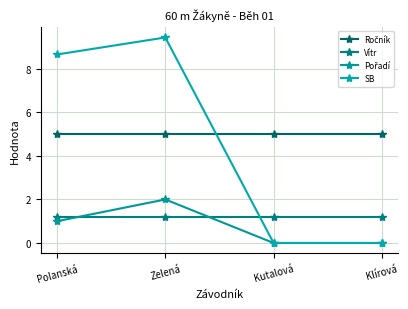

What position from the right is Zelená?

3